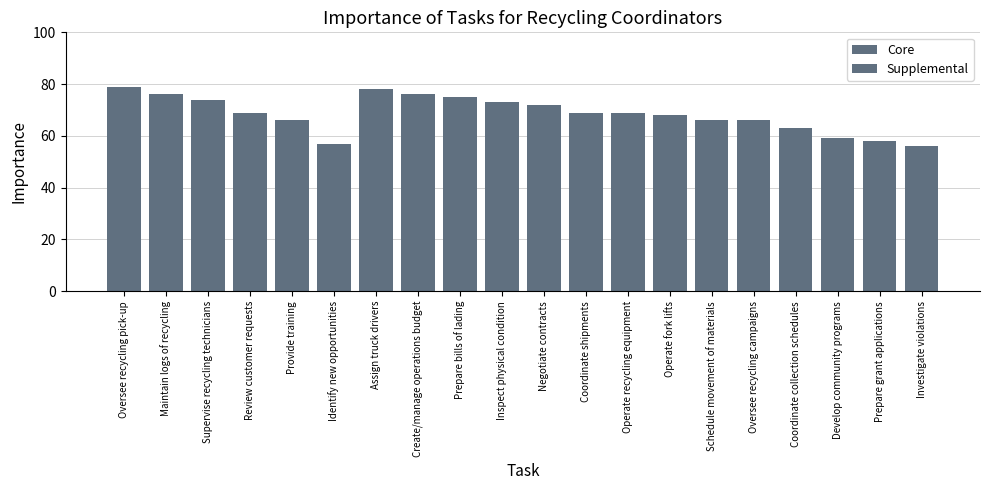

Count the number of data series in this chart.

1